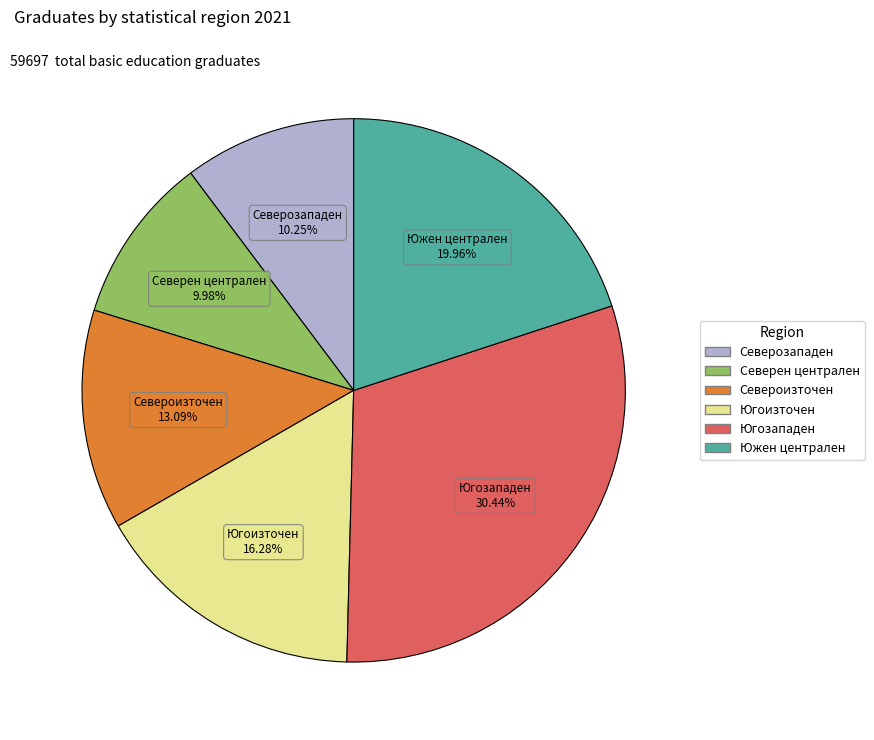

Combined, do Южен централен and Северозападен account for over 50%?

No